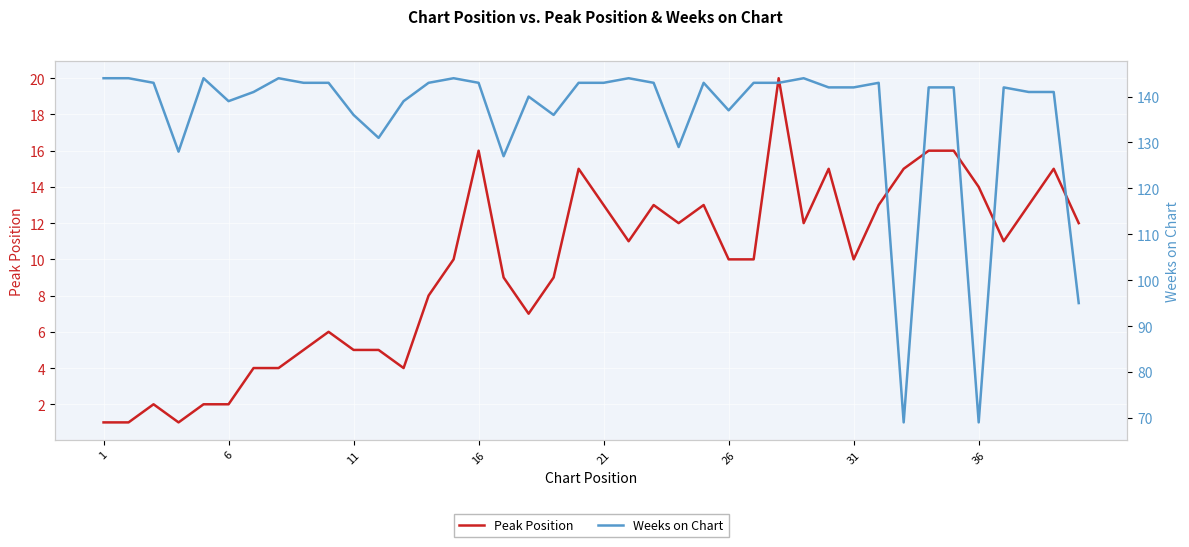

The Peak Position series shows 5 at 11. True or false?

True